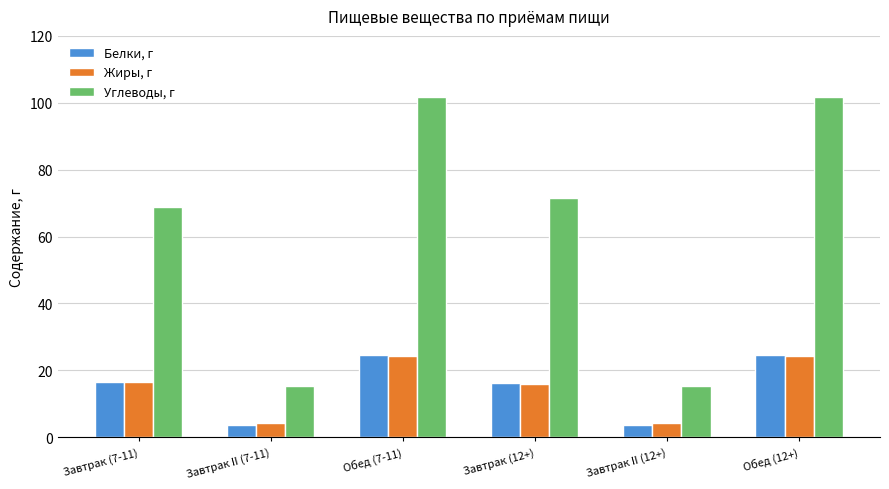

The Белки, г series shows 11.2 at Завтрак (12+). True or false?

False